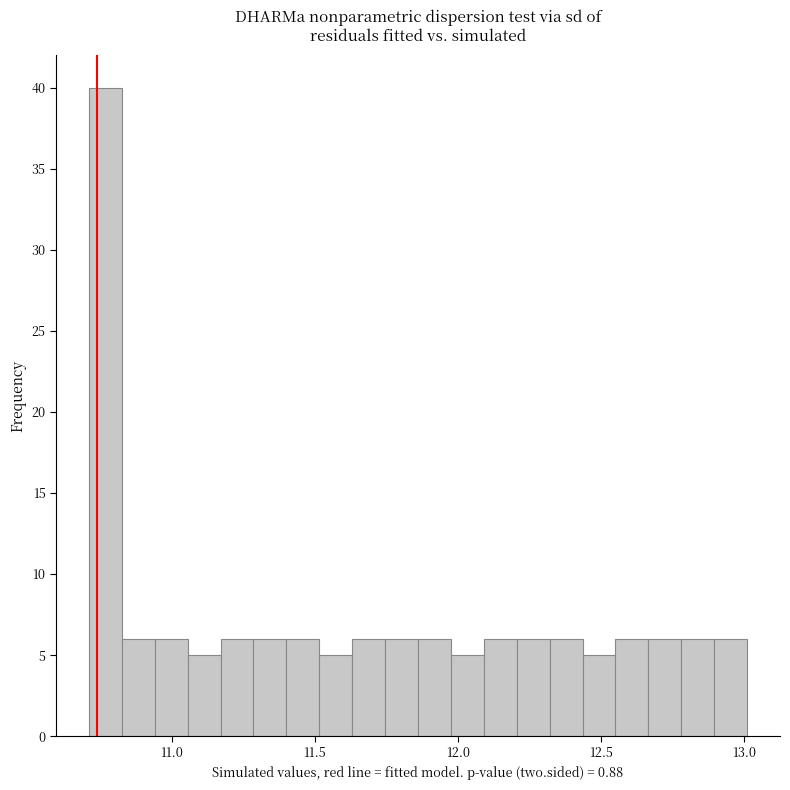

Around what value on the x-axis is the tallest bar? Give the approximate position of its centre, as read against the axis.

10.75